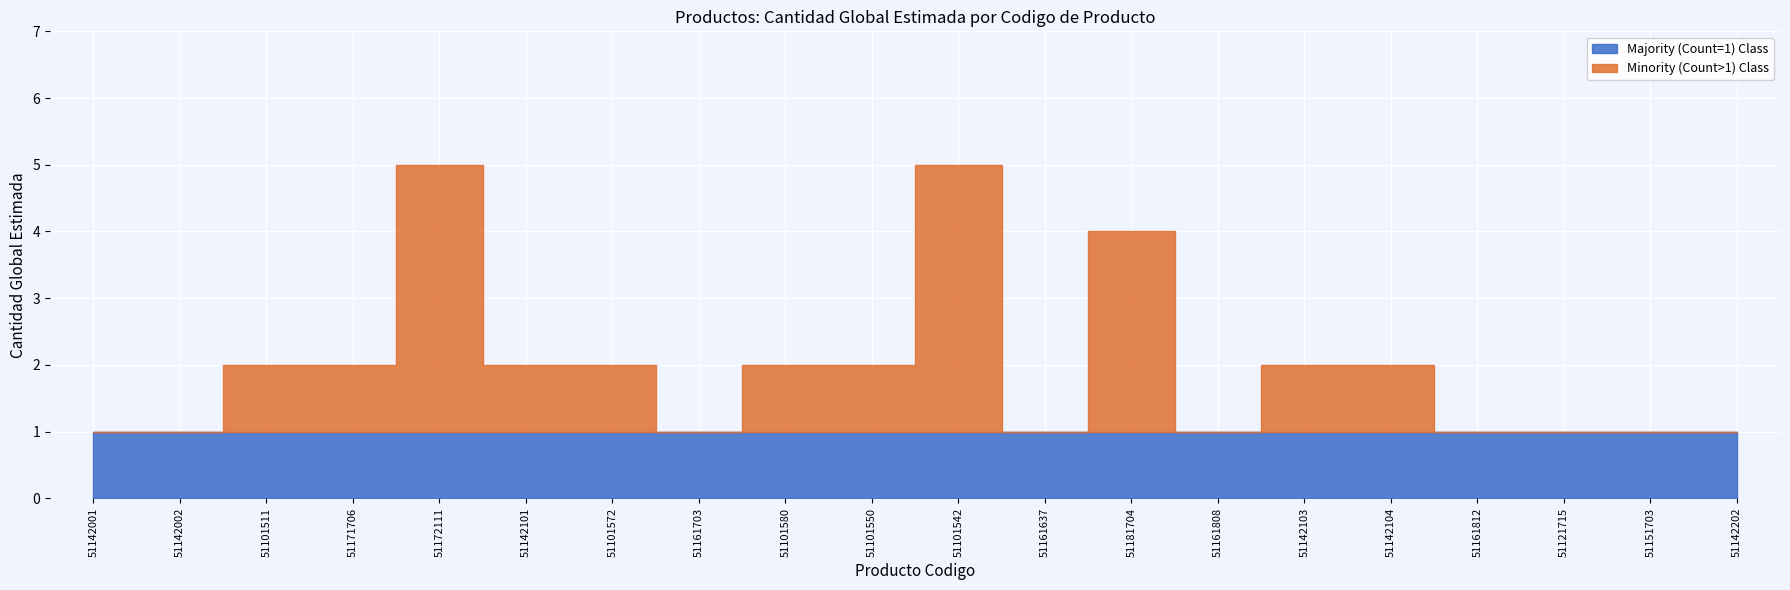

Which category has the highest value across all series?

51172111